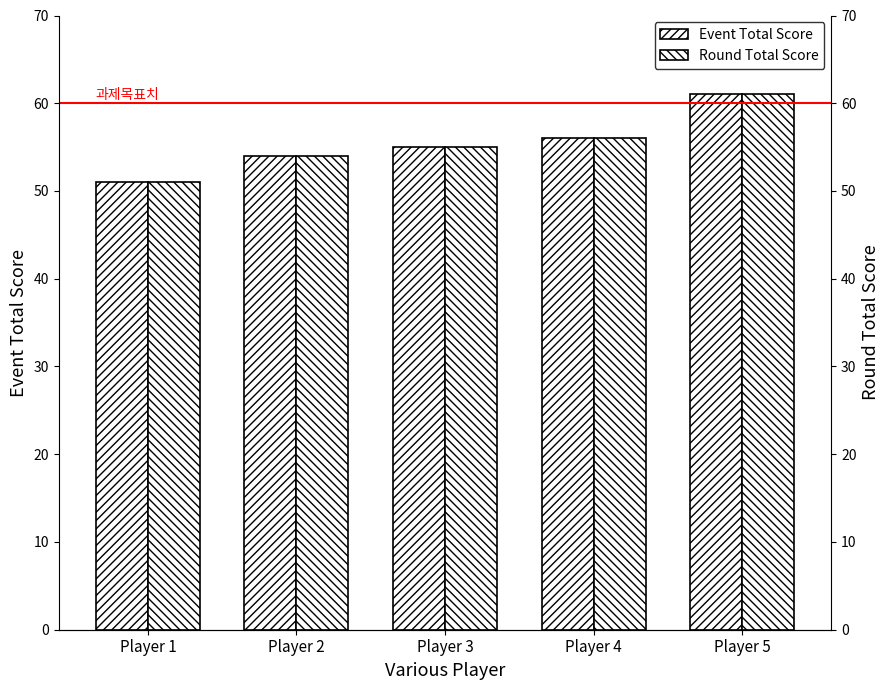

Rank the categories by Round Total Score value from lowest to highest.

Player 1, Player 2, Player 3, Player 4, Player 5